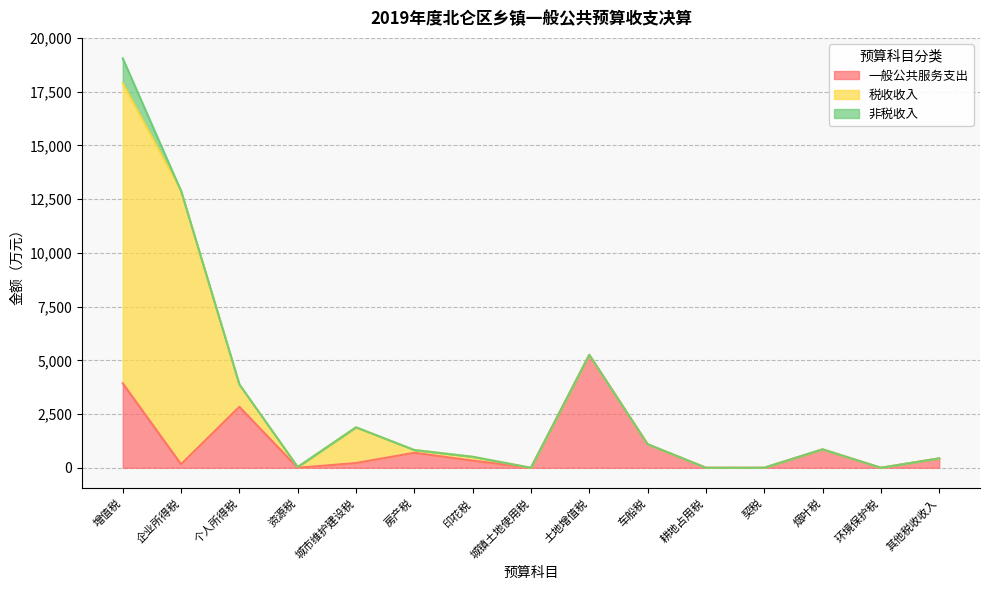

What are all the series names shown in the legend?

一般公共服务支出, 税收收入, 非税收入